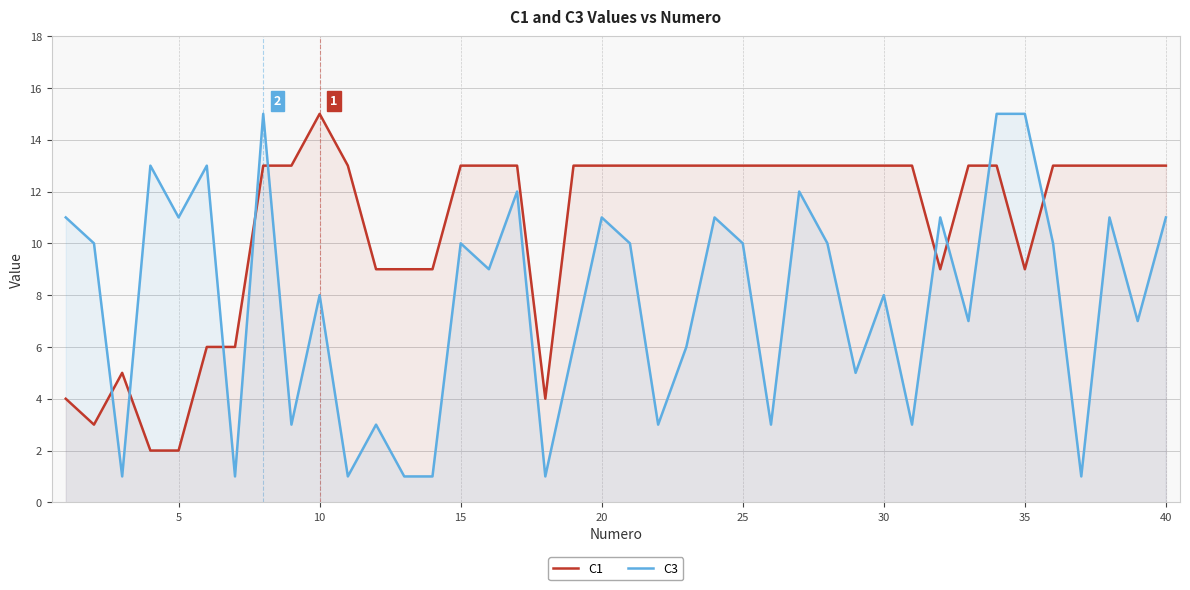

Is it true that C3 equals 11 at 20?

True